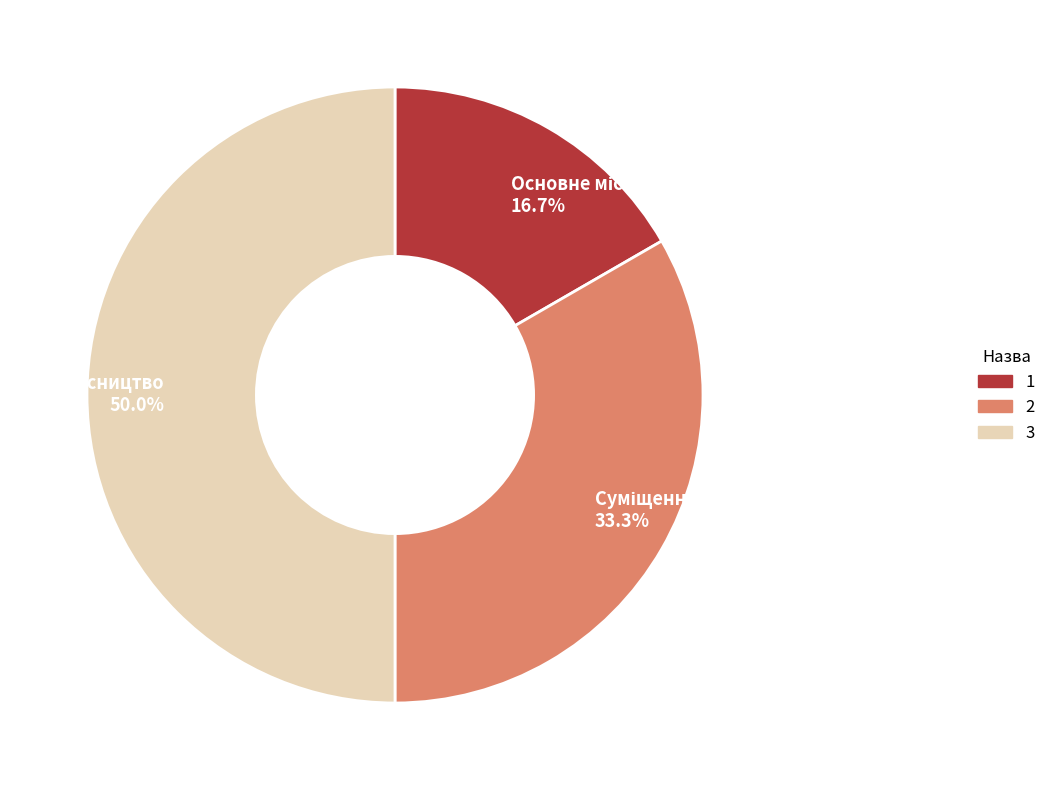

Rank the categories by value from highest to lowest.

Сумісництво, Суміщення, Основне місце роботи